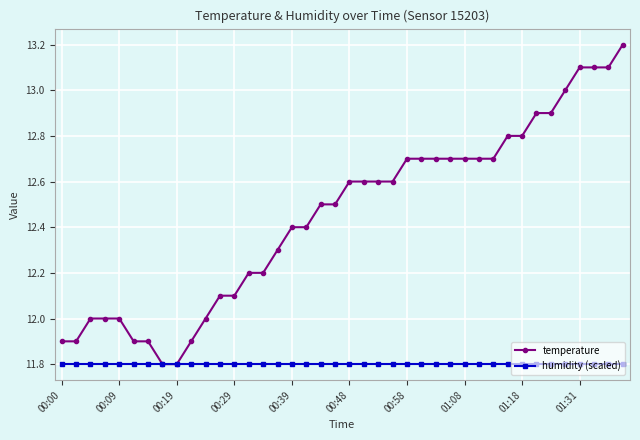

How many lines are shown in the chart?

2